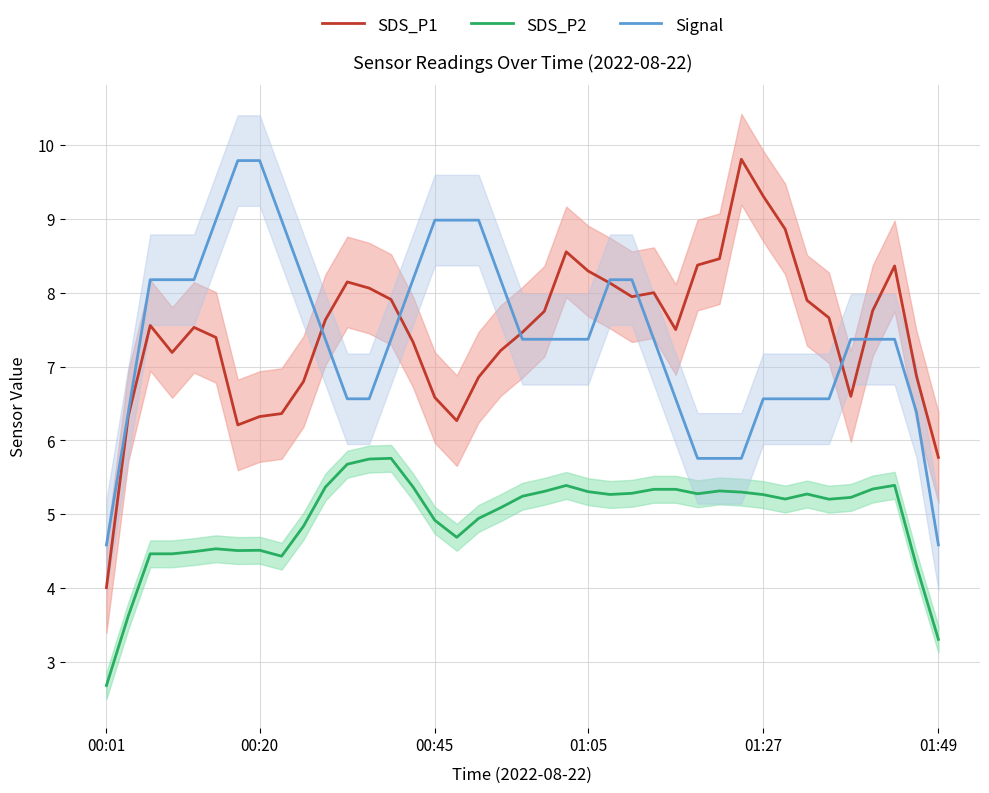

What is the difference between the second highest and second lowest values in the Signal series?

5.2